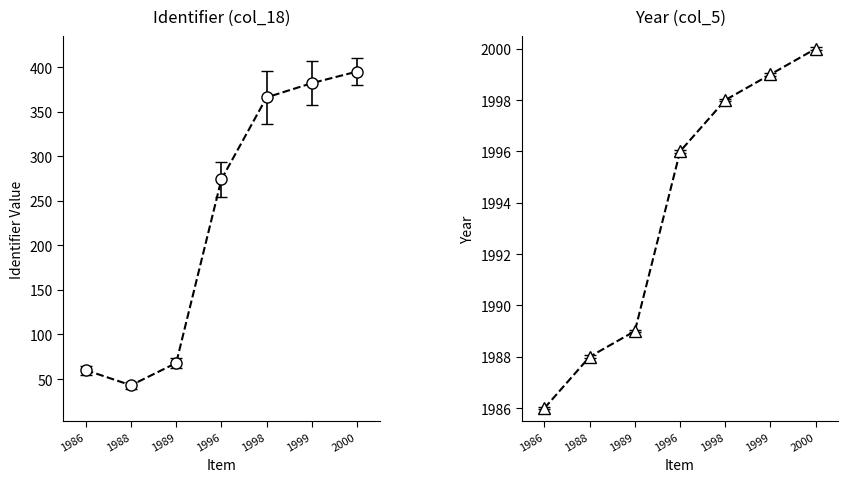

List the series in order of their peak value, lowest first.

Identifier (col_18), Year (col_5)